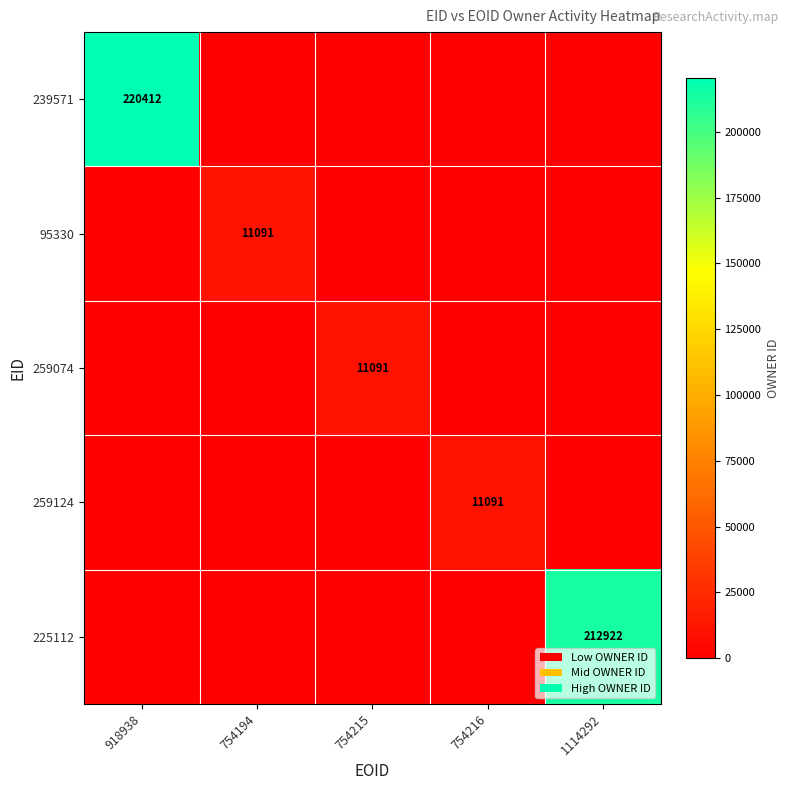

Rank the series at 754194 from highest to lowest value.

95330, 239571, 259074, 259124, 225112